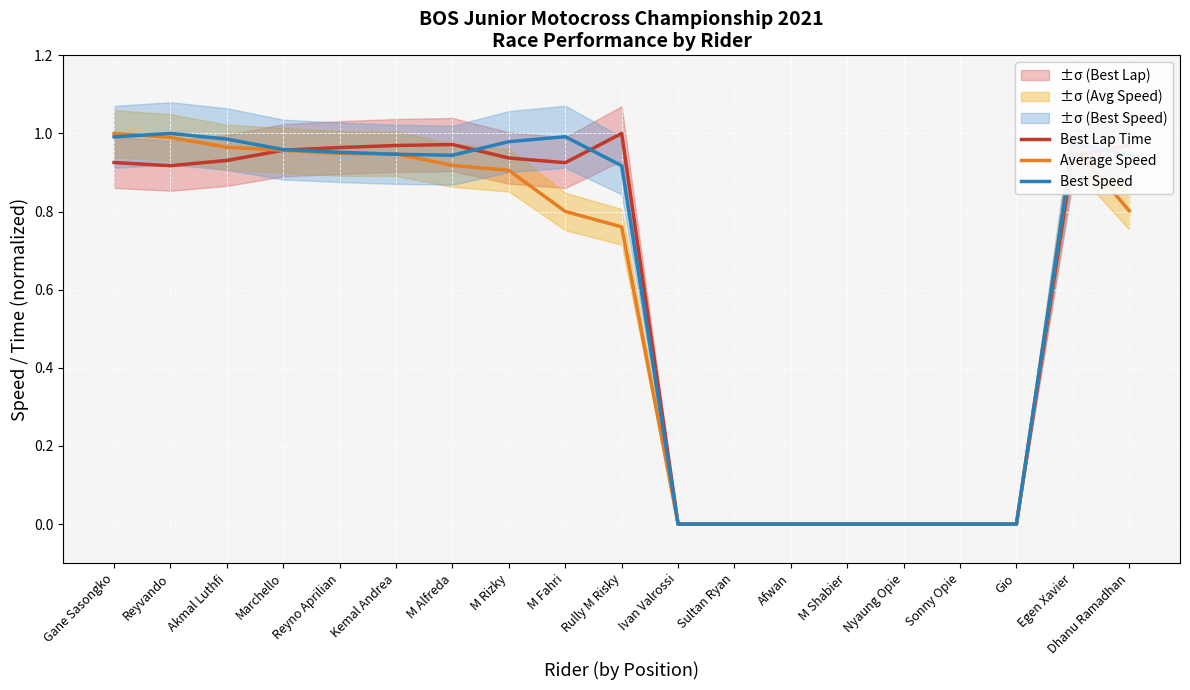

Is this an area chart (filled region under the line)?

No